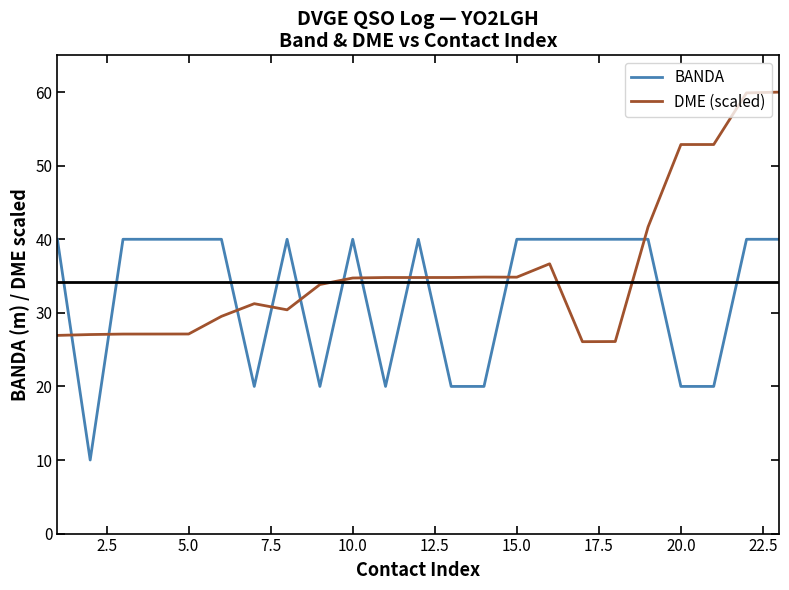

At how many categories does at least one series exceed 21?

23